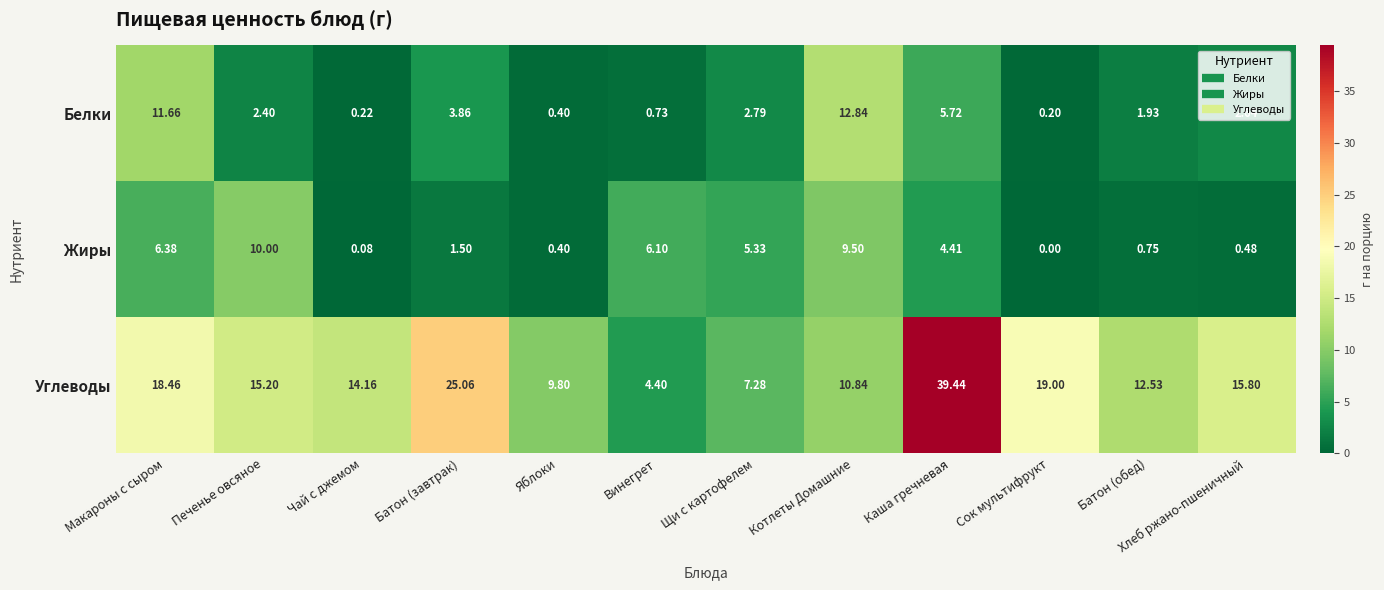

At how many categories does at least one series exceed 23?

2